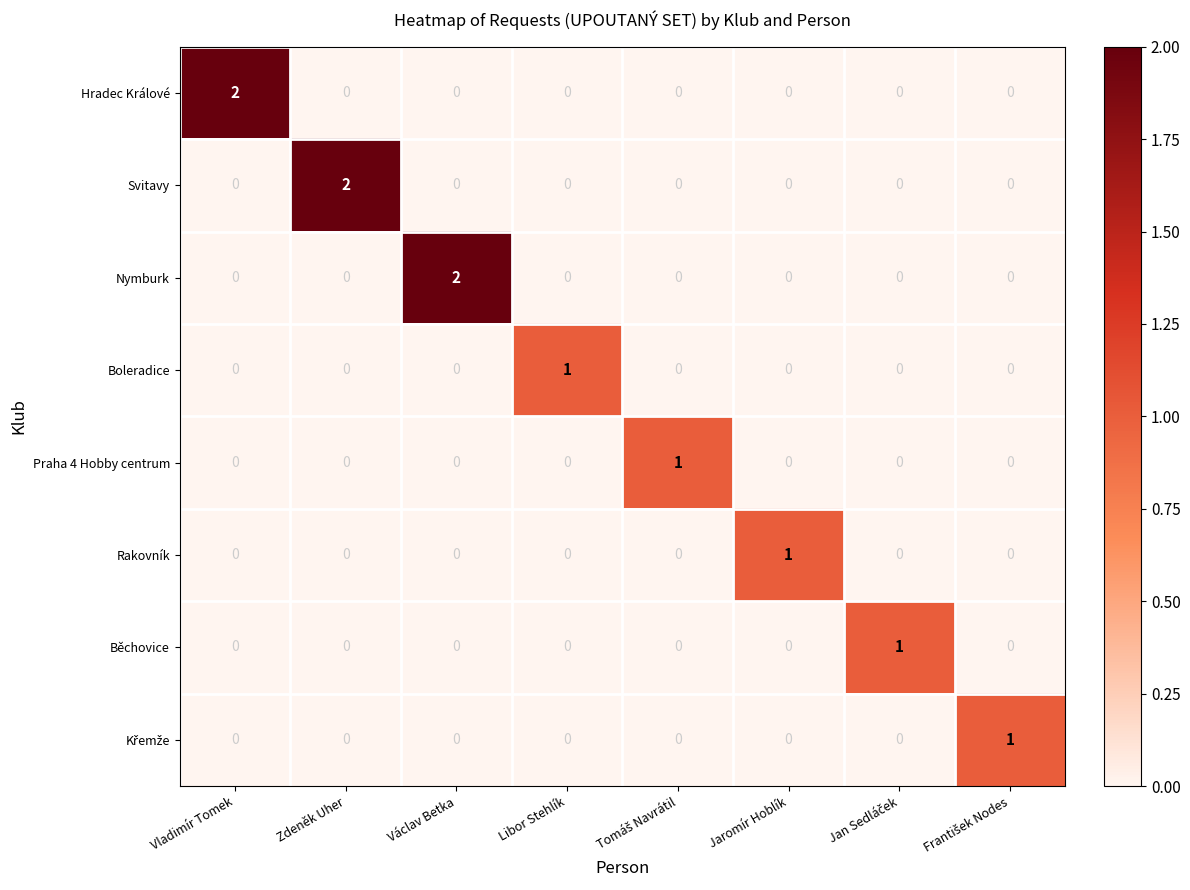

True or false: Nymburk has a value of 1 at Zdeněk Uher.

False